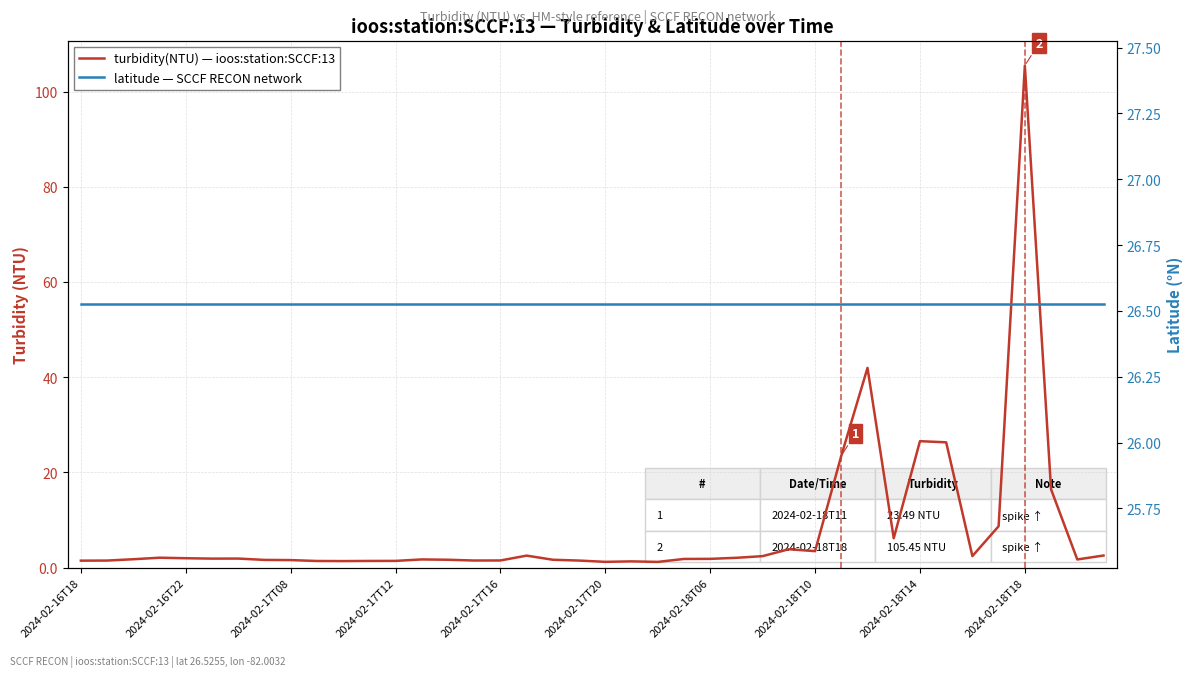

What are all the series names shown in the legend?

turbidity(NTU), latitude